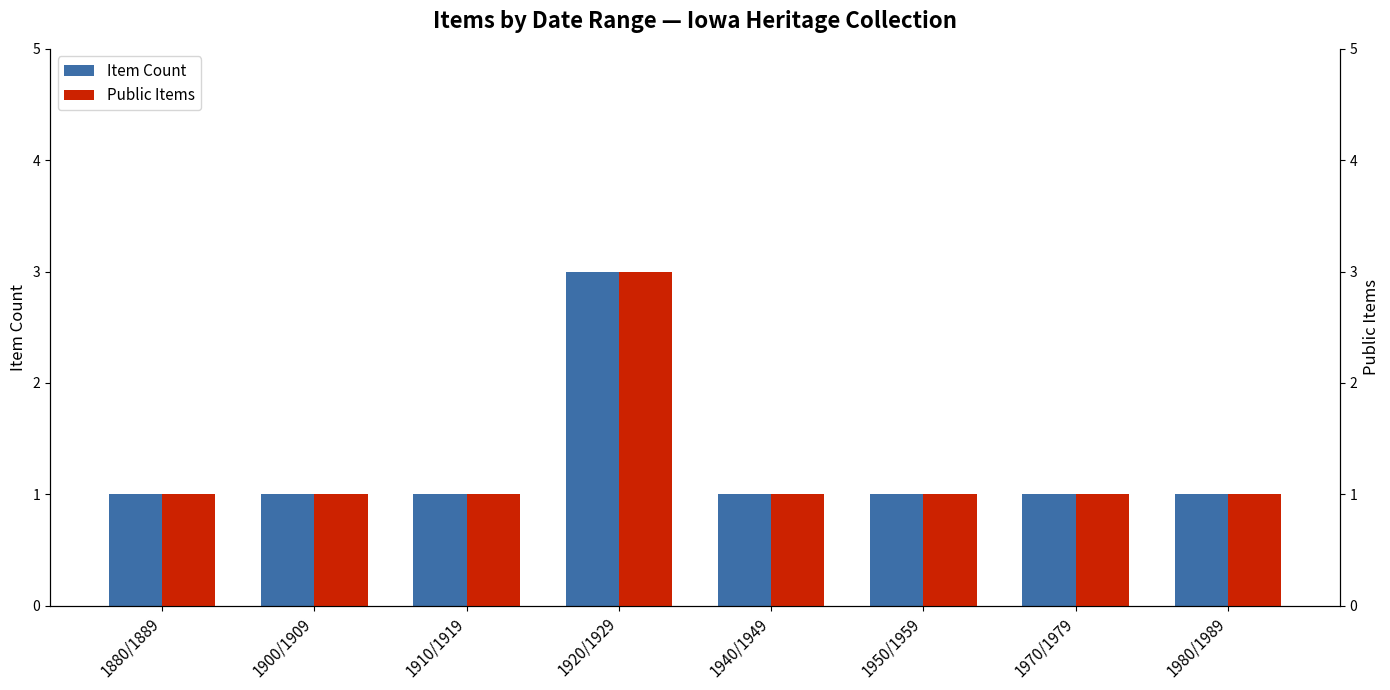

Rank the categories by Item Count value from highest to lowest.

1920/1929, 1880/1889, 1900/1909, 1910/1919, 1940/1949, 1950/1959, 1970/1979, 1980/1989